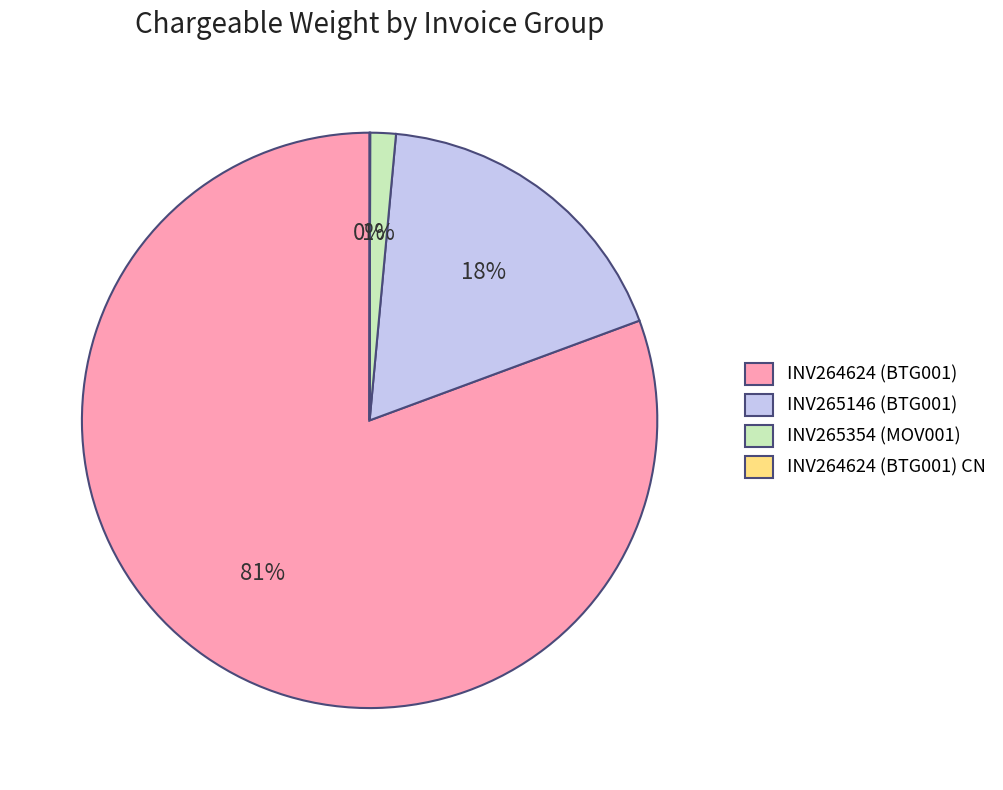

What percentage is the INV264624 (BTG001) slice, to the nearest percent?

81%